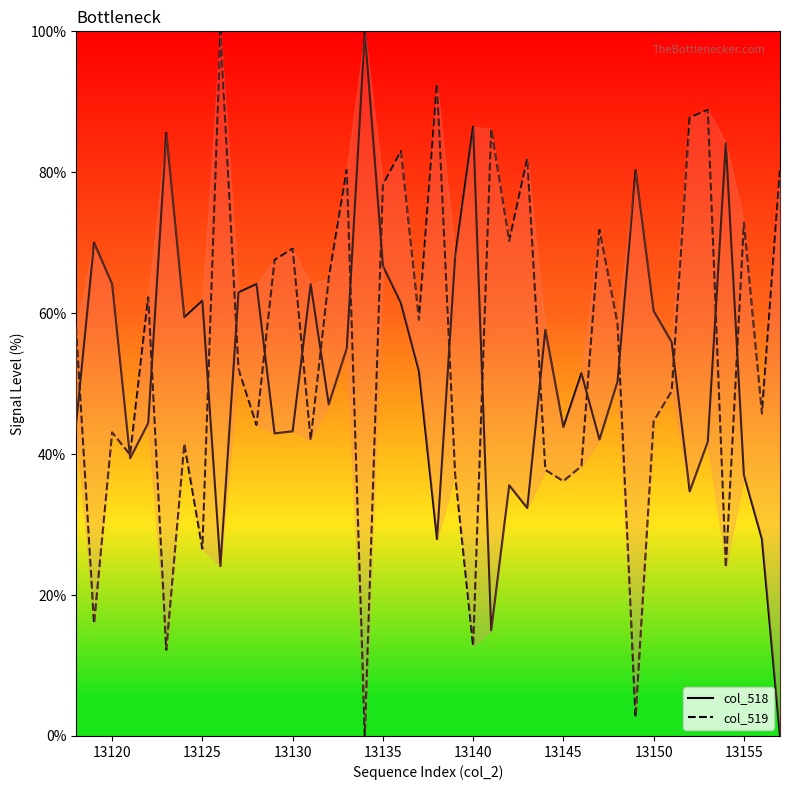

How many interior local peaks does the col_519 series have?

13